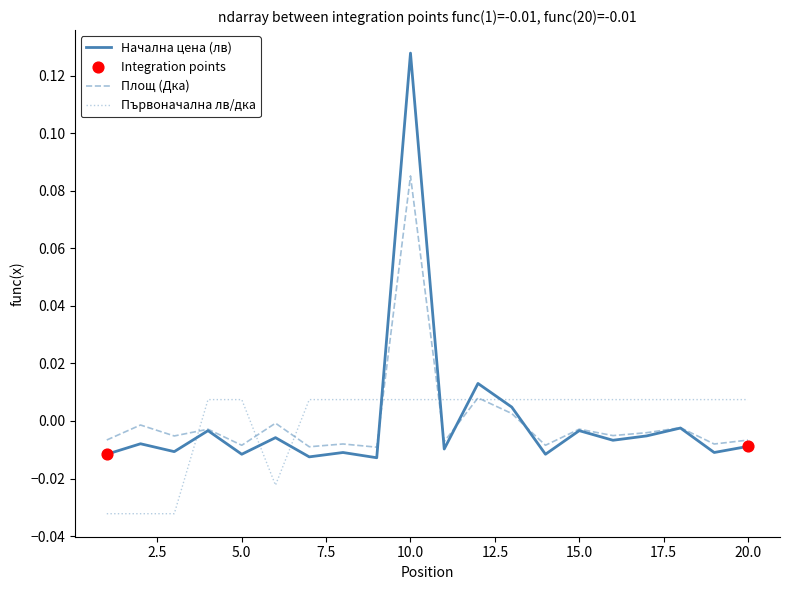

Which series has the largest range (max minus min)?

Начална цена (лв)